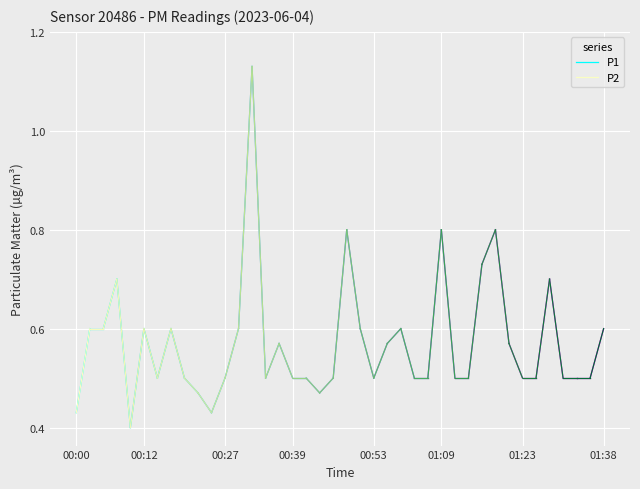

What are all the series names shown in the legend?

P1, P2